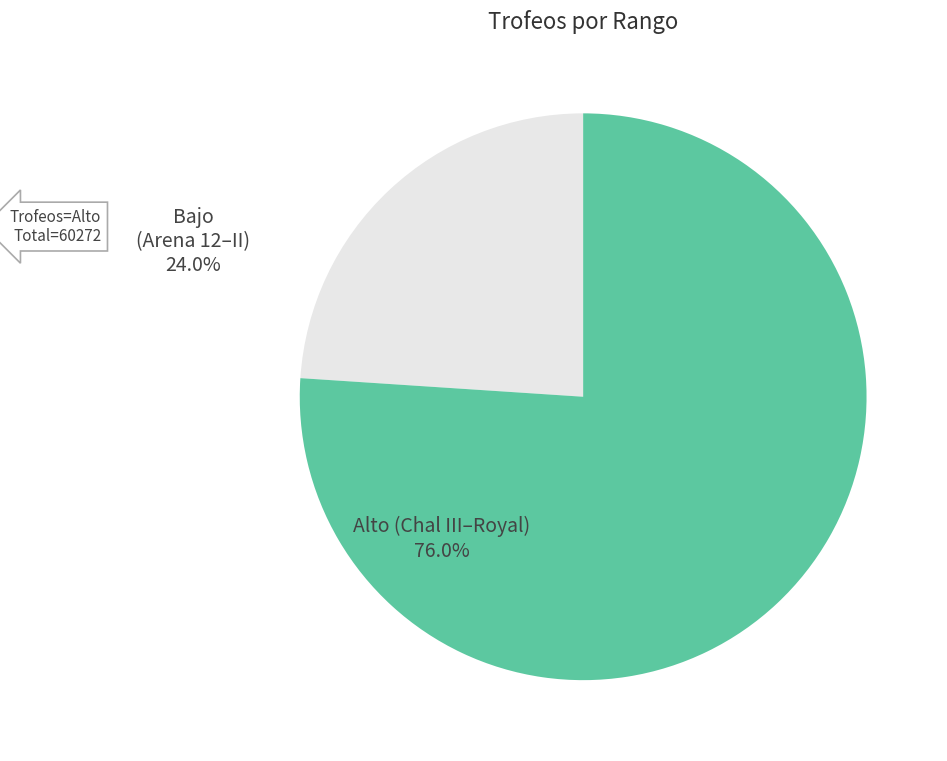

Is the sum of Alto (Chal III–Royal) and Bajo (Arena 12–II) greater than half?

Yes